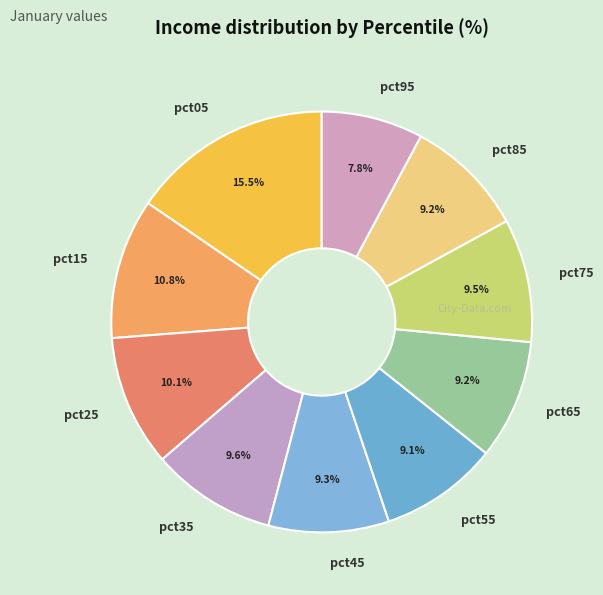

How many slices are in this pie chart?

10